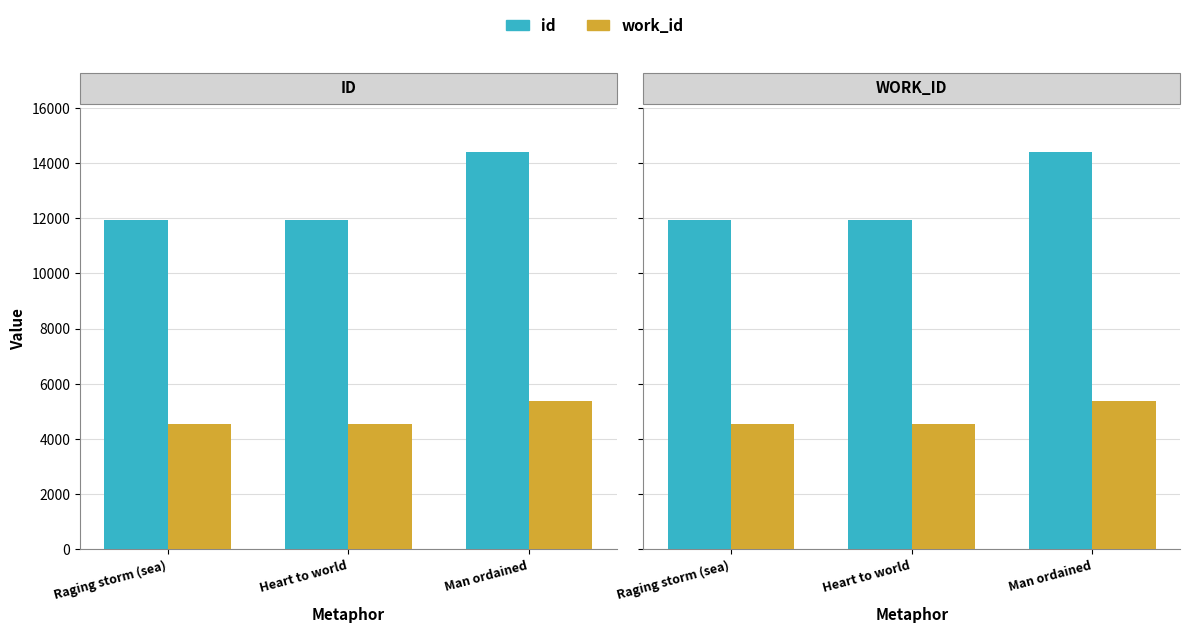

How many categories are shown in the chart?

3